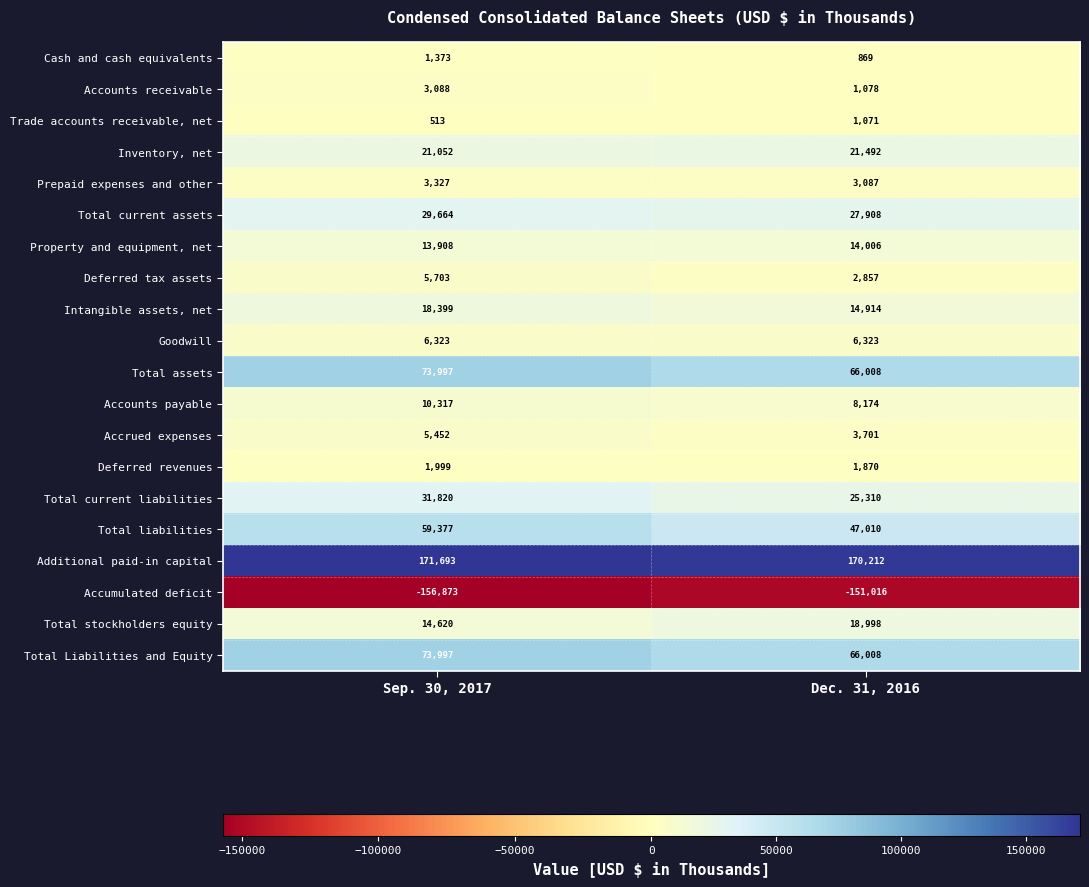

At which category is the sum across all series the highest?

Sep. 30, 2017